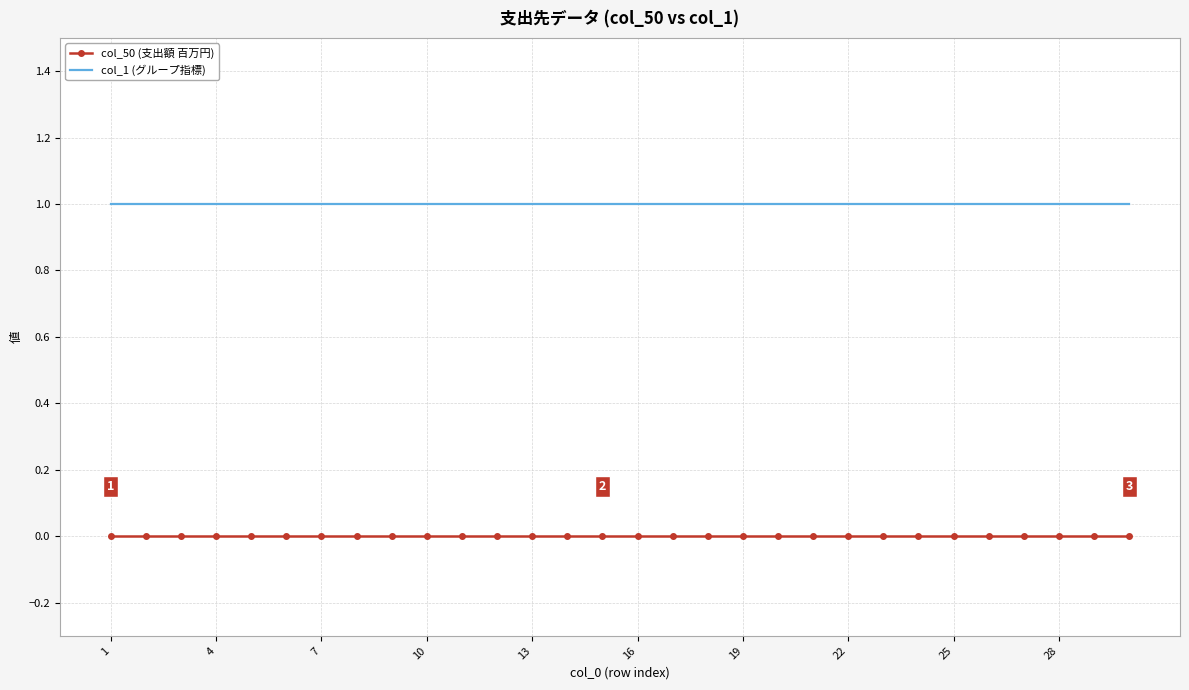

True or false: col_1 (グループ指標) and col_50 (支出額 百万円) cross at least once.

False